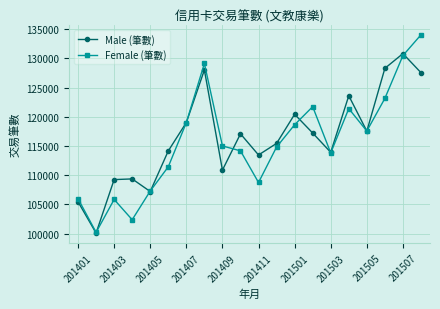

What is the value of the Female (筆數) point at the 10th from the left?

114177